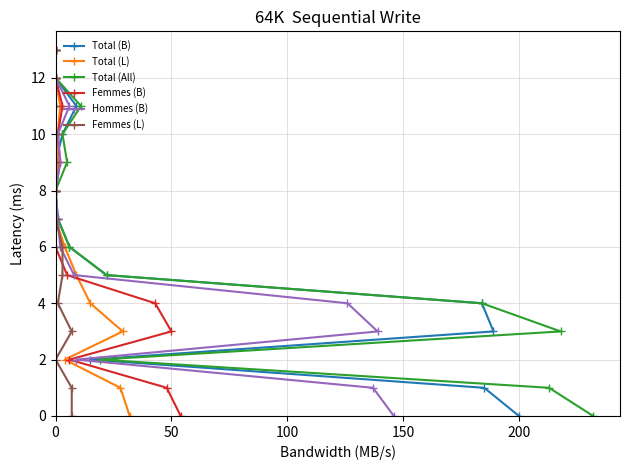

What is the label of the 2nd point from the left?

50